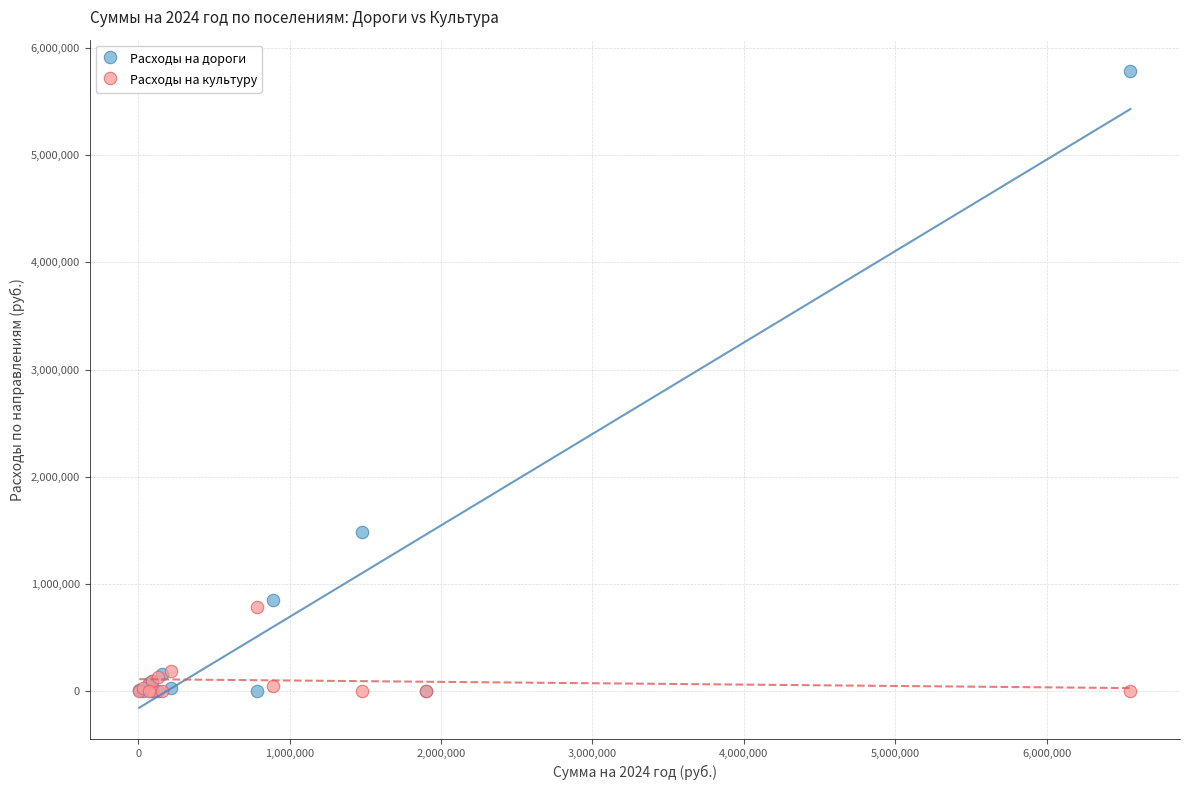

Across all series, what Y value is closest to 2891408?

1479600.0